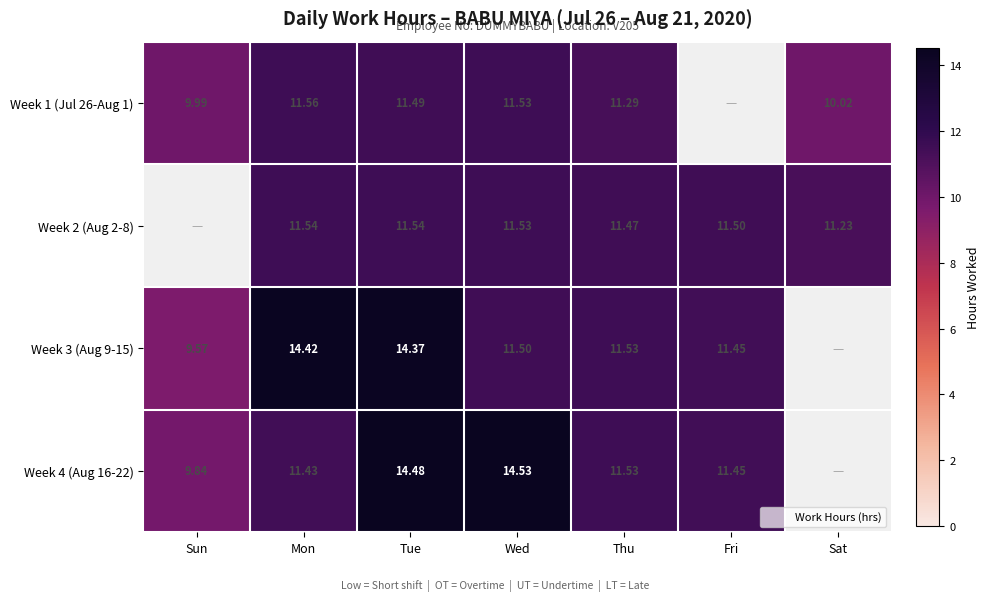

Is it true that Week 1 (Jul 26-Aug 1) equals 20.4 at Wed?

False